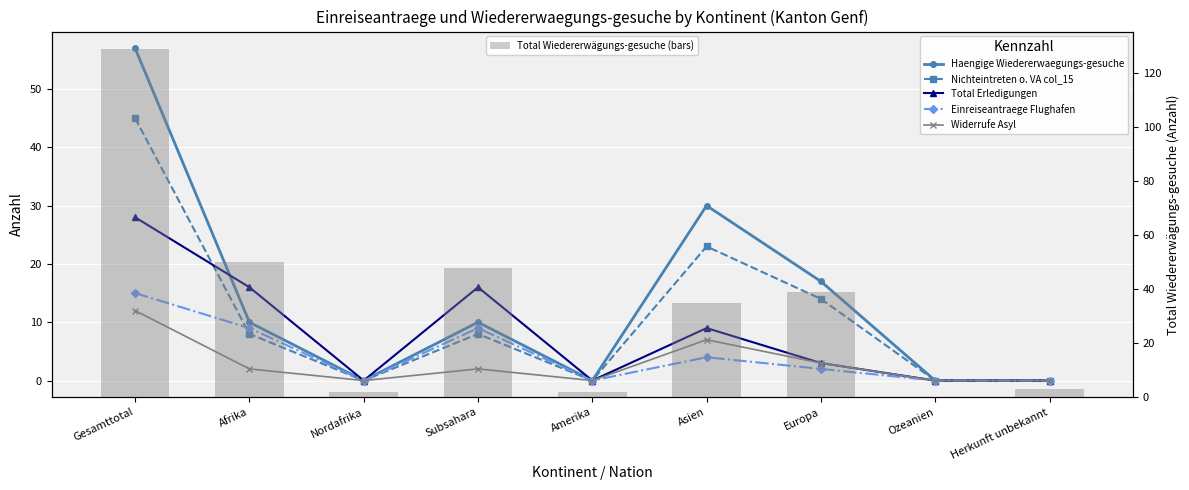

How many data points in Einreiseantraege Flughafen are above 2?

4